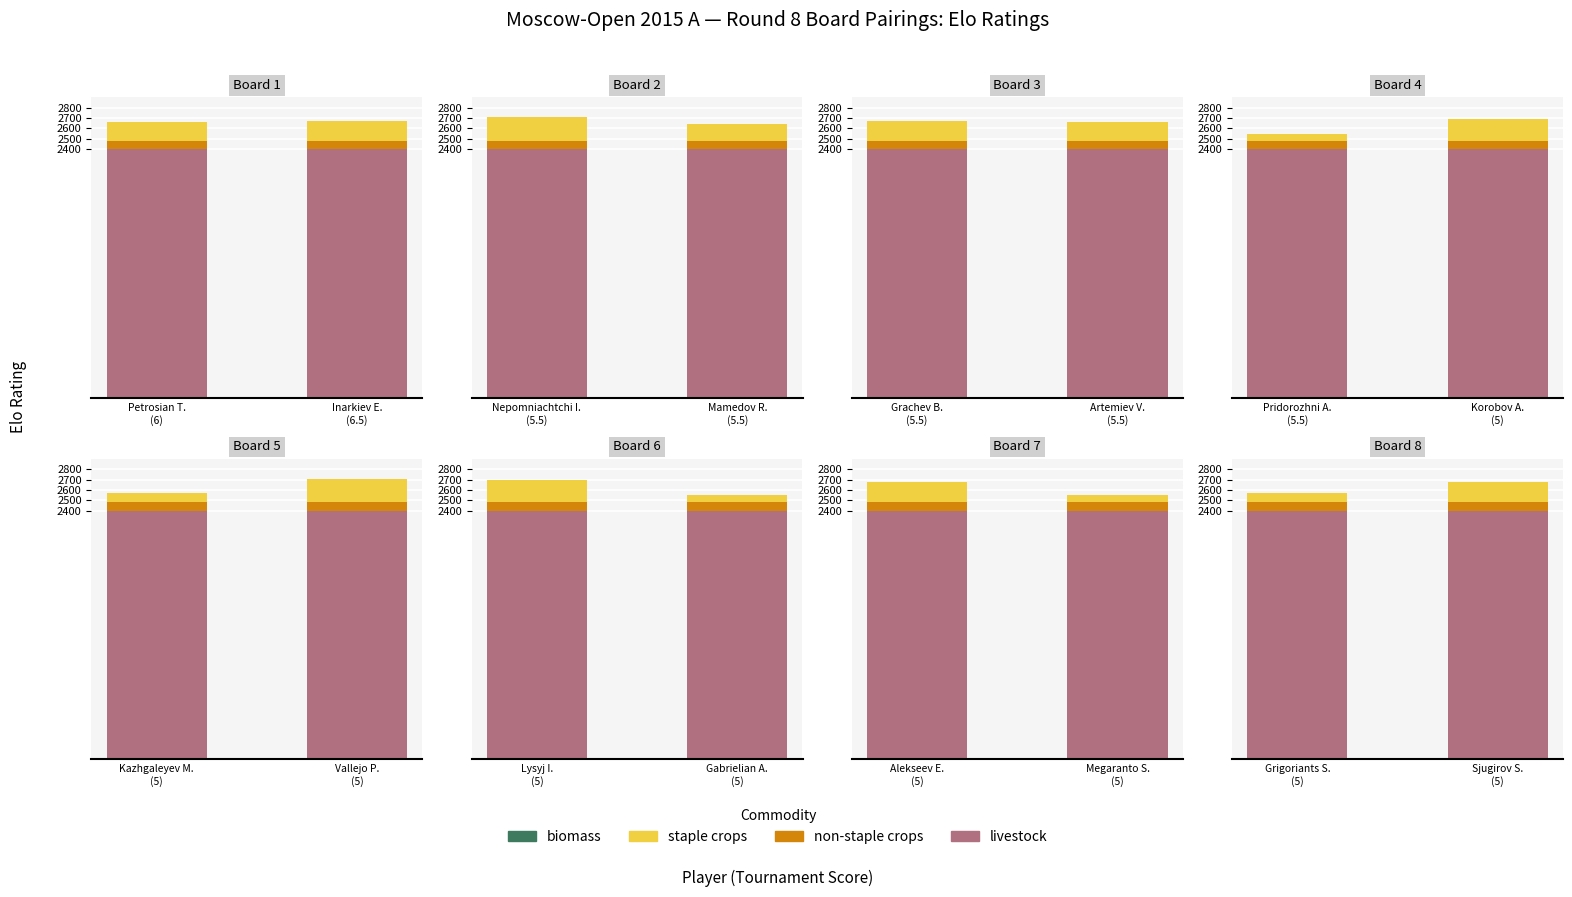

The livestock series shows 2400 at Sjugirov S. (5). True or false?

True